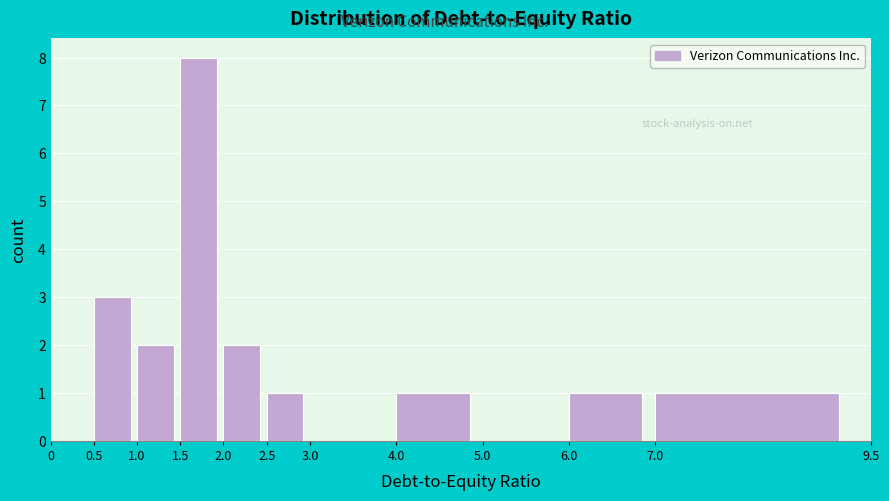

How tall is the bar that spans 1.5 to 2.0 on the x-axis? The values are not printed on the chart, so give them approximately, as read against the axis.

8